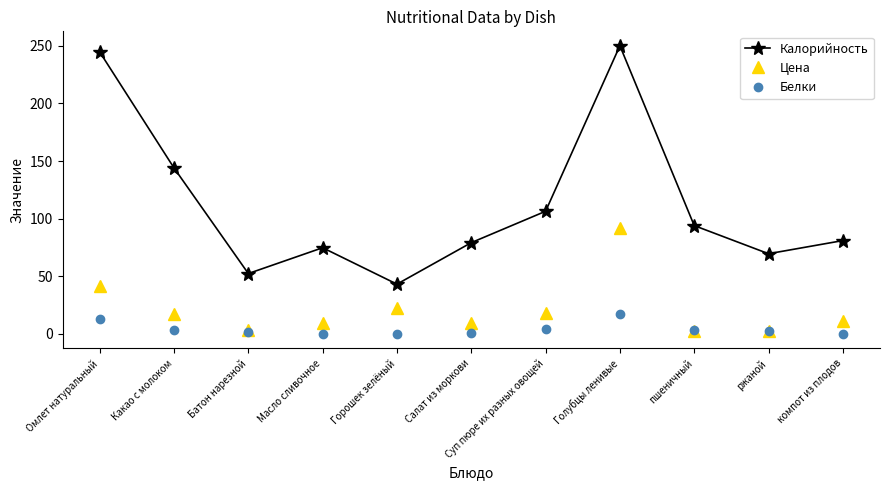

Which series has the widest spread of values?

Калорийность